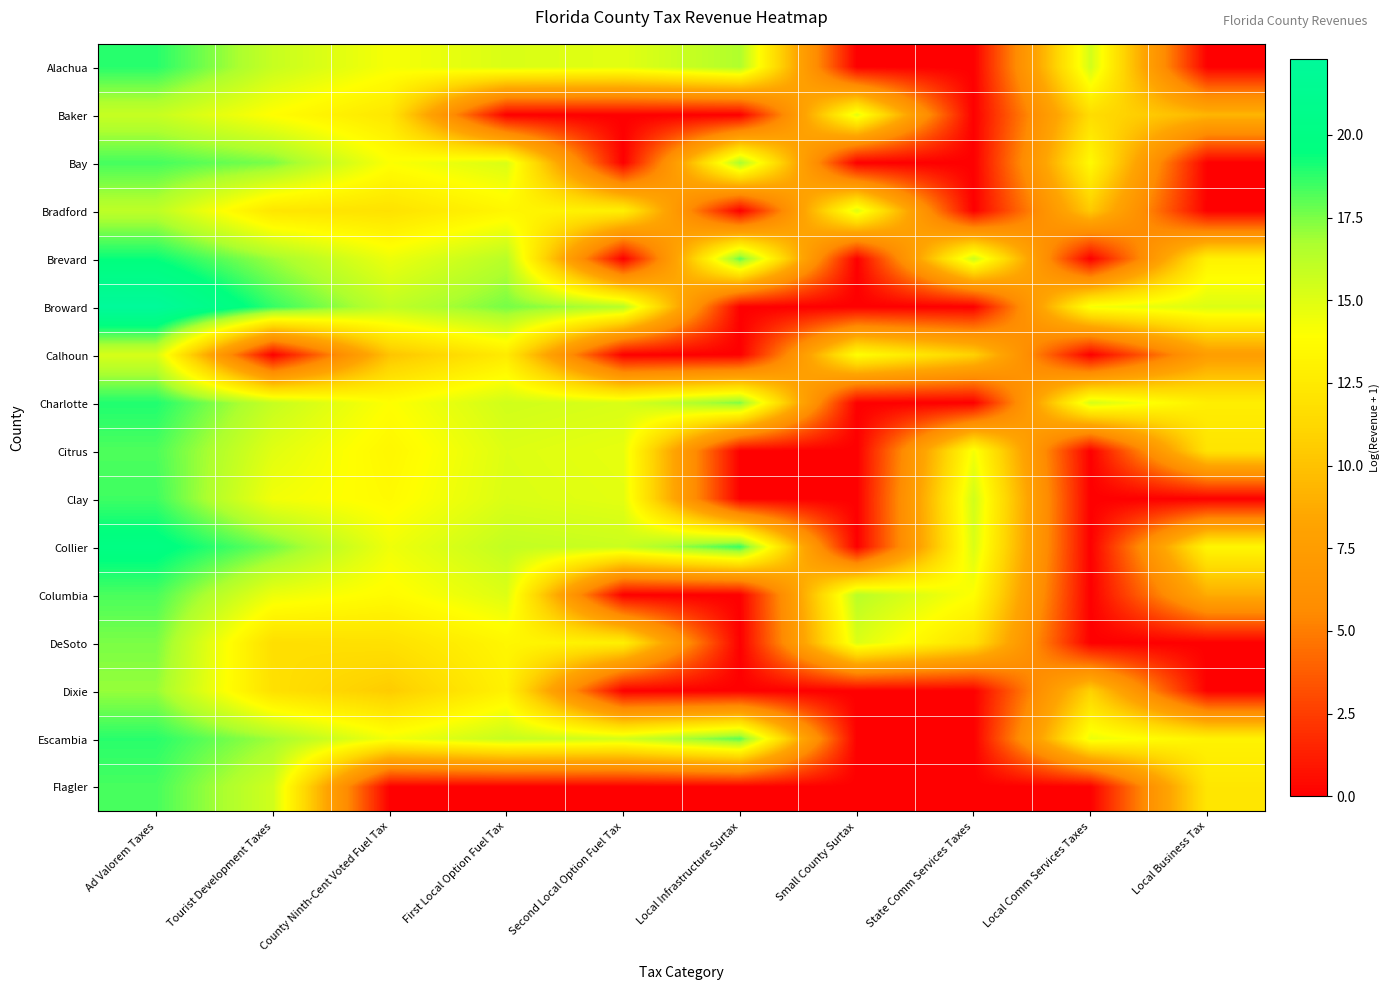

Reading left to right, list all the values displayed in this chart.

Alachua: Ad Valorem Taxes=18.9	Tourist Development Taxes=15.8	County Ninth-Cent Voted Fuel Tax=14.2	First Local Option Fuel Tax=15.2	Second Local Option Fuel Tax=14.9	Local Infrastructure Surtax=16.6	Small County Surtax=0.0	State Comm Services Taxes=0.0	Local Comm Services Taxes=15.5	Local Business Tax=0.0
Baker: Ad Valorem Taxes=15.8	Tourist Development Taxes=13.8	County Ninth-Cent Voted Fuel Tax=12.3	First Local Option Fuel Tax=0.0	Second Local Option Fuel Tax=0.0	Local Infrastructure Surtax=0.0	Small County Surtax=14.8	State Comm Services Taxes=0.0	Local Comm Services Taxes=11.6	Local Business Tax=9.4
Bay: Ad Valorem Taxes=18.4	Tourist Development Taxes=17.5	County Ninth-Cent Voted Fuel Tax=14.0	First Local Option Fuel Tax=15.2	Second Local Option Fuel Tax=0.0	Local Infrastructure Surtax=16.8	Small County Surtax=0.0	State Comm Services Taxes=0.0	Local Comm Services Taxes=13.6	Local Business Tax=0.0
Bradford: Ad Valorem Taxes=16.2	Tourist Development Taxes=12.2	County Ninth-Cent Voted Fuel Tax=12.0	First Local Option Fuel Tax=13.3	Second Local Option Fuel Tax=12.9	Local Infrastructure Surtax=0.0	Small County Surtax=15.1	State Comm Services Taxes=0.0	Local Comm Services Taxes=10.4	Local Business Tax=0.0
Brevard: Ad Valorem Taxes=19.4	Tourist Development Taxes=17.0	County Ninth-Cent Voted Fuel Tax=14.5	First Local Option Fuel Tax=16.3	Second Local Option Fuel Tax=0.0	Local Infrastructure Surtax=18.0	Small County Surtax=0.0	State Comm Services Taxes=15.7	Local Comm Services Taxes=0.0	Local Business Tax=13.0
Broward: Ad Valorem Taxes=22.3	Tourist Development Taxes=18.6	County Ninth-Cent Voted Fuel Tax=16.0	First Local Option Fuel Tax=17.6	Second Local Option Fuel Tax=16.4	Local Infrastructure Surtax=0.0	Small County Surtax=0.0	State Comm Services Taxes=0.0	Local Comm Services Taxes=14.3	Local Business Tax=15.1
Calhoun: Ad Valorem Taxes=15.3	Tourist Development Taxes=0.0	County Ninth-Cent Voted Fuel Tax=10.1	First Local Option Fuel Tax=12.6	Second Local Option Fuel Tax=0.0	Local Infrastructure Surtax=0.0	Small County Surtax=13.9	State Comm Services Taxes=10.9	Local Comm Services Taxes=0.0	Local Business Tax=7.6
Charlotte: Ad Valorem Taxes=19.0	Tourist Development Taxes=15.9	County Ninth-Cent Voted Fuel Tax=13.9	First Local Option Fuel Tax=15.5	Second Local Option Fuel Tax=15.2	Local Infrastructure Surtax=17.5	Small County Surtax=0.0	State Comm Services Taxes=0.0	Local Comm Services Taxes=15.4	Local Business Tax=12.8
Citrus: Ad Valorem Taxes=18.2	Tourist Development Taxes=15.0	County Ninth-Cent Voted Fuel Tax=13.4	First Local Option Fuel Tax=15.1	Second Local Option Fuel Tax=14.7	Local Infrastructure Surtax=0.0	Small County Surtax=0.0	State Comm Services Taxes=14.3	Local Comm Services Taxes=0.0	Local Business Tax=12.1
Clay: Ad Valorem Taxes=18.5	Tourist Development Taxes=14.3	County Ninth-Cent Voted Fuel Tax=13.6	First Local Option Fuel Tax=15.2	Second Local Option Fuel Tax=14.8	Local Infrastructure Surtax=0.0	Small County Surtax=0.0	State Comm Services Taxes=15.5	Local Comm Services Taxes=0.0	Local Business Tax=0.0
Collier: Ad Valorem Taxes=19.9	Tourist Development Taxes=17.7	County Ninth-Cent Voted Fuel Tax=14.4	First Local Option Fuel Tax=16.0	Second Local Option Fuel Tax=15.7	Local Infrastructure Surtax=18.6	Small County Surtax=0.0	State Comm Services Taxes=15.2	Local Comm Services Taxes=0.0	Local Business Tax=13.4
Columbia: Ad Valorem Taxes=18.3	Tourist Development Taxes=14.5	County Ninth-Cent Voted Fuel Tax=13.7	First Local Option Fuel Tax=15.1	Second Local Option Fuel Tax=0.0	Local Infrastructure Surtax=0.0	Small County Surtax=16.3	State Comm Services Taxes=13.9	Local Comm Services Taxes=0.0	Local Business Tax=8.8
DeSoto: Ad Valorem Taxes=17.5	Tourist Development Taxes=11.7	County Ninth-Cent Voted Fuel Tax=11.9	First Local Option Fuel Tax=13.4	Second Local Option Fuel Tax=13.0	Local Infrastructure Surtax=0.0	Small County Surtax=15.1	State Comm Services Taxes=11.9	Local Comm Services Taxes=0.0	Local Business Tax=0.0
Dixie: Ad Valorem Taxes=17.1	Tourist Development Taxes=11.8	County Ninth-Cent Voted Fuel Tax=10.5	First Local Option Fuel Tax=13.1	Second Local Option Fuel Tax=0.0	Local Infrastructure Surtax=0.0	Small County Surtax=0.0	State Comm Services Taxes=0.0	Local Comm Services Taxes=10.9	Local Business Tax=0.0
Escambia: Ad Valorem Taxes=18.8	Tourist Development Taxes=16.9	County Ninth-Cent Voted Fuel Tax=14.3	First Local Option Fuel Tax=15.9	Second Local Option Fuel Tax=15.4	Local Infrastructure Surtax=18.0	Small County Surtax=0.0	State Comm Services Taxes=0.0	Local Comm Services Taxes=14.6	Local Business Tax=13.1
Flagler: Ad Valorem Taxes=18.3	Tourist Development Taxes=15.5	County Ninth-Cent Voted Fuel Tax=0.0	First Local Option Fuel Tax=0.0	Second Local Option Fuel Tax=0.0	Local Infrastructure Surtax=0.0	Small County Surtax=0.0	State Comm Services Taxes=0.0	Local Comm Services Taxes=0.0	Local Business Tax=12.3